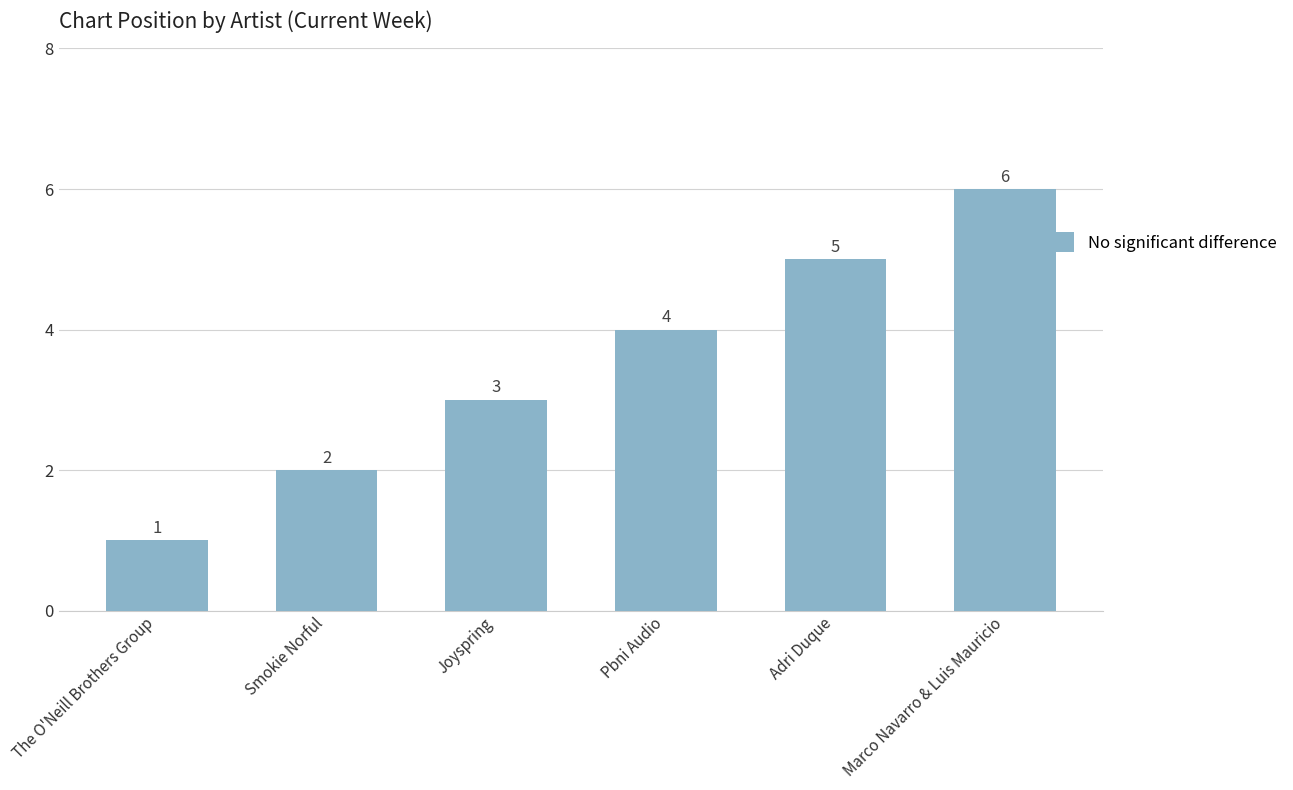

Reading left to right, extract all data points from this chart.

1	2	3	4	5	6